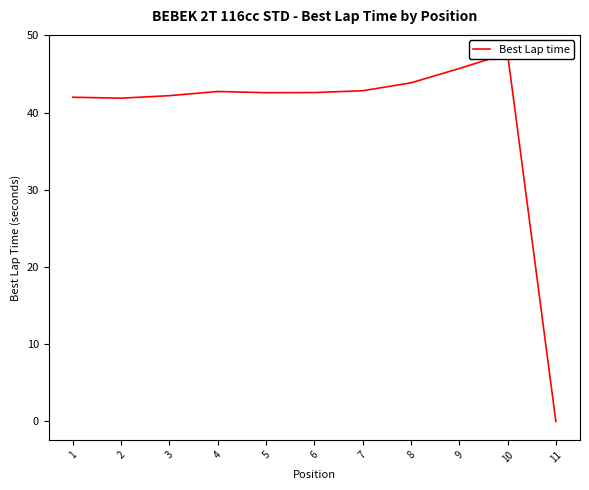

Between 2 and 11, which is larger?

2